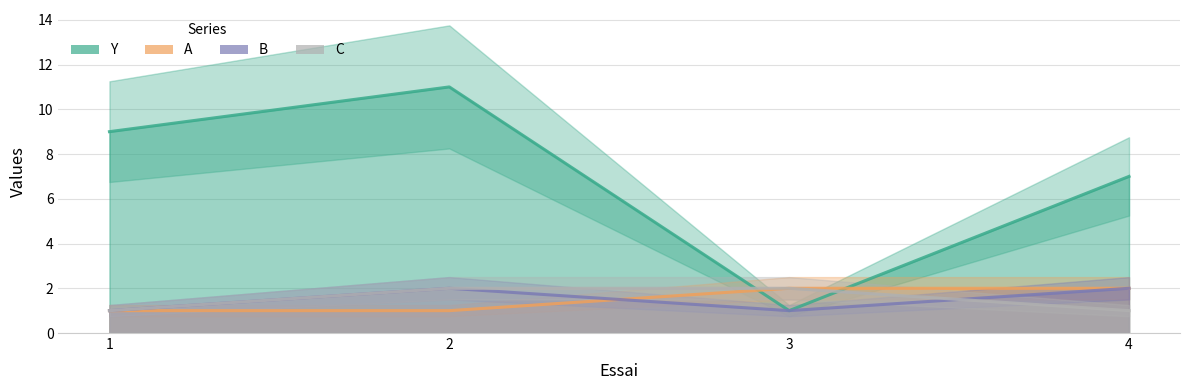

True or false: Y has more than 0 interior local peaks.

True